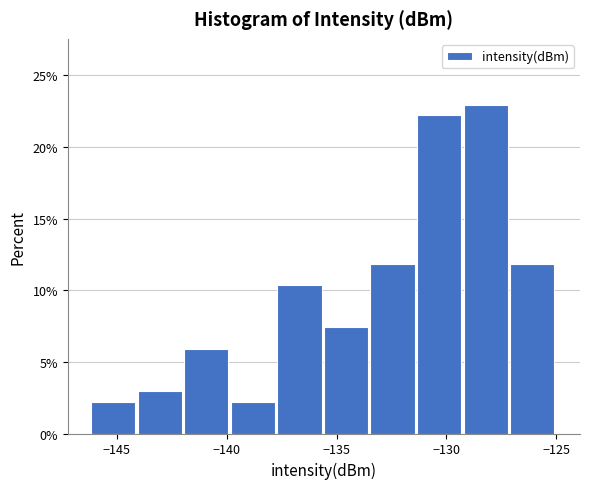

Which range on the x-axis has the tallest bar?

-129.0 to -127.0